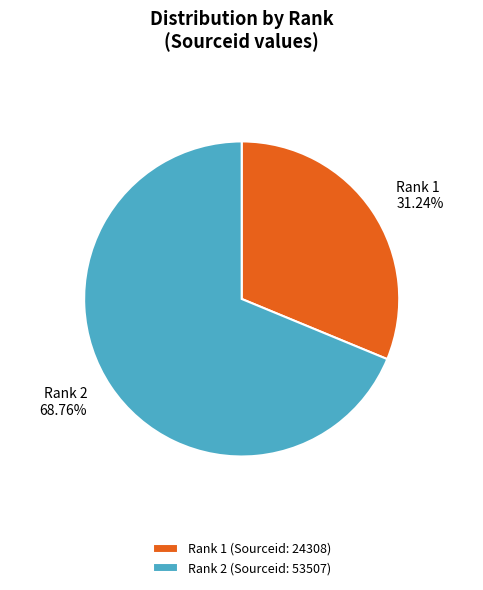

Does any single category account for the majority?

Yes